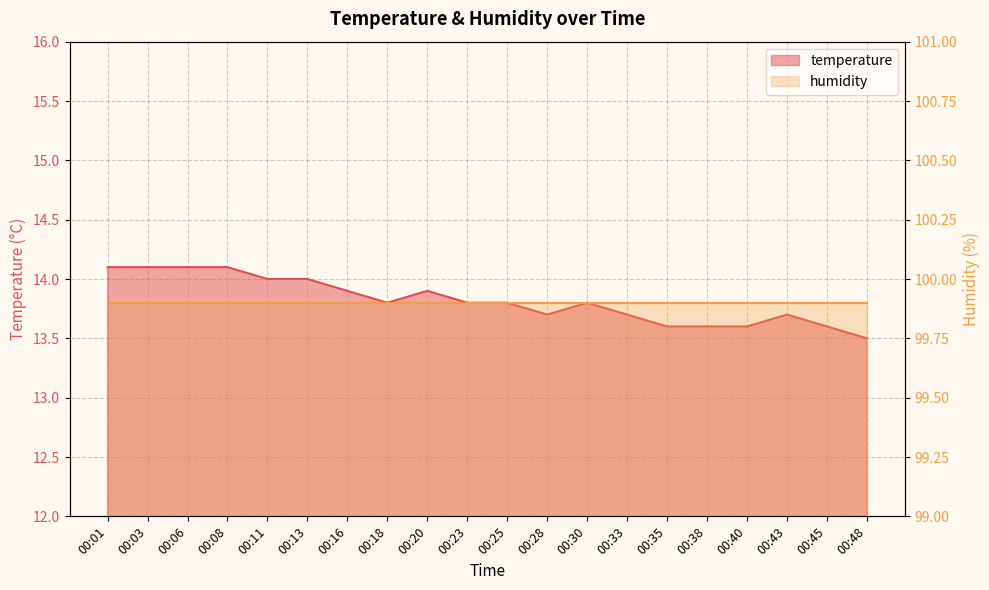

Reading left to right, extract all data points from this chart.

00:01=14.1	00:03=14.1	00:06=14.1	00:08=14.1	00:11=14.0	00:13=14.0	00:16=13.9	00:18=13.8	00:20=13.9	00:23=13.8	00:25=13.8	00:28=13.7	00:30=13.8	00:33=13.7	00:35=13.6	00:38=13.6	00:40=13.6	00:43=13.7	00:45=13.6	00:48=13.5